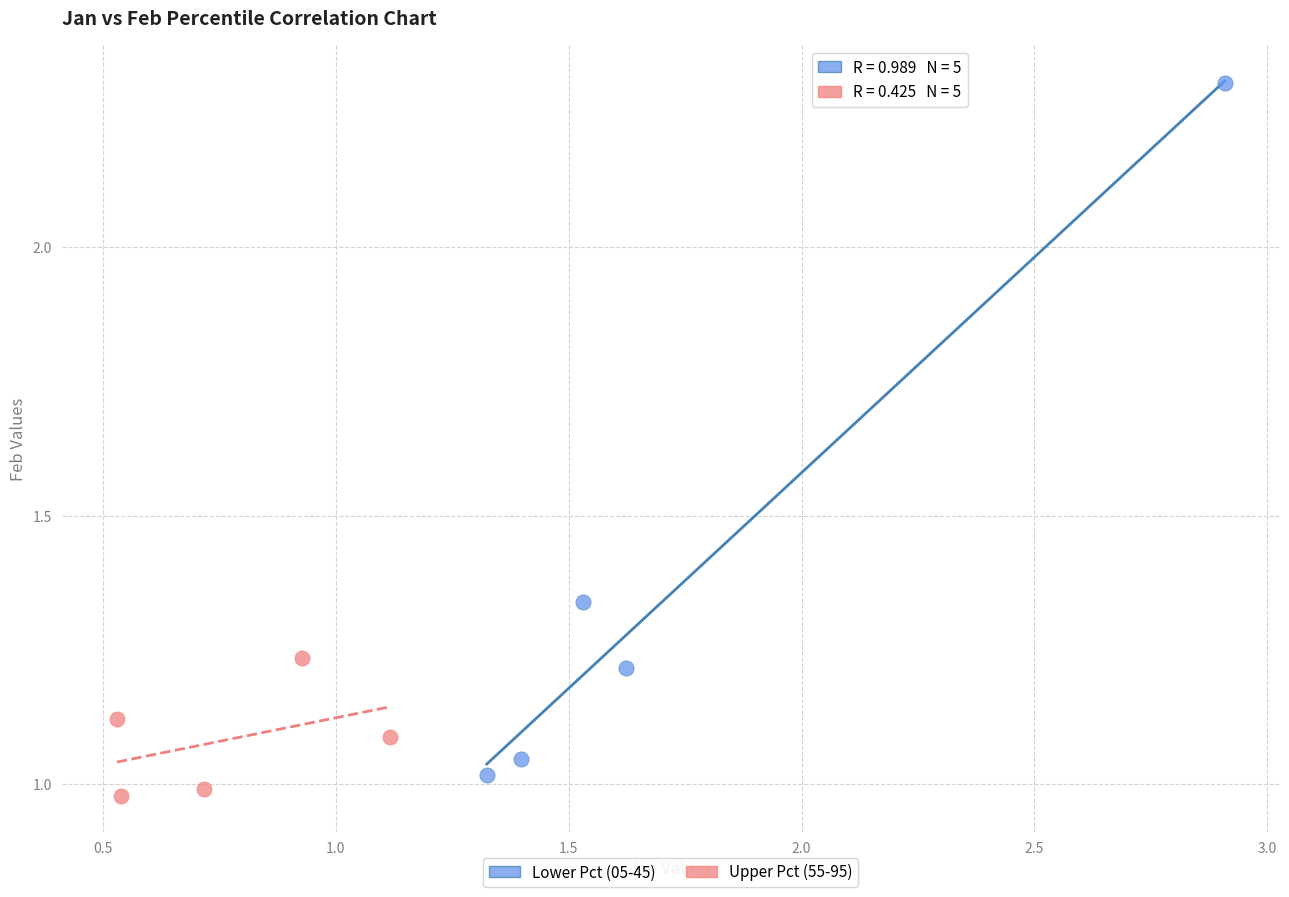

Which series contains the highest Y value?

Lower Pct (05-45)